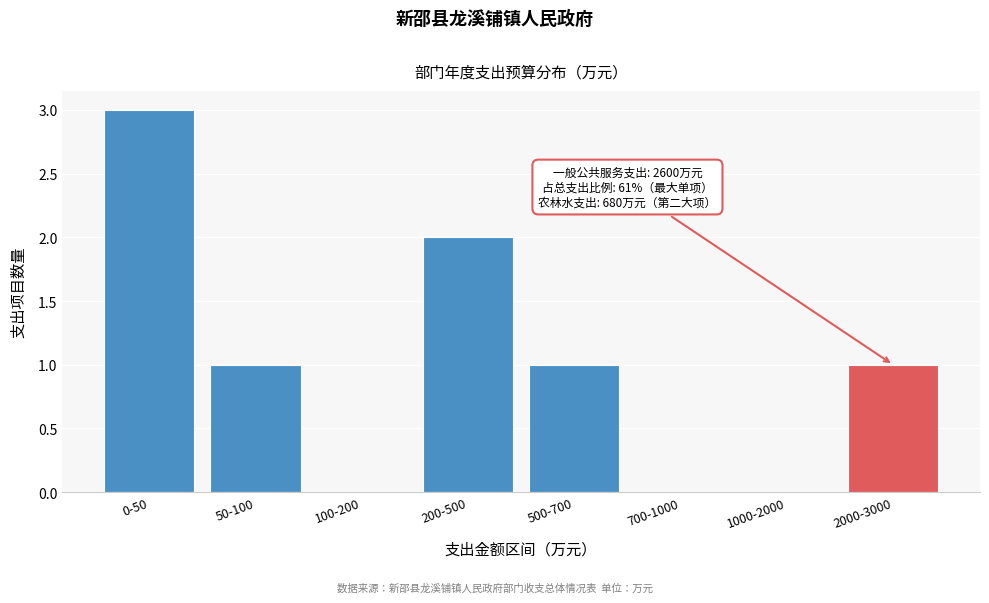

Reading right to left, what are all the values shown in this chart?

2000-3000=1	1000-2000=0	700-1000=0	500-700=1	200-500=2	100-200=0	50-100=1	0-50=3